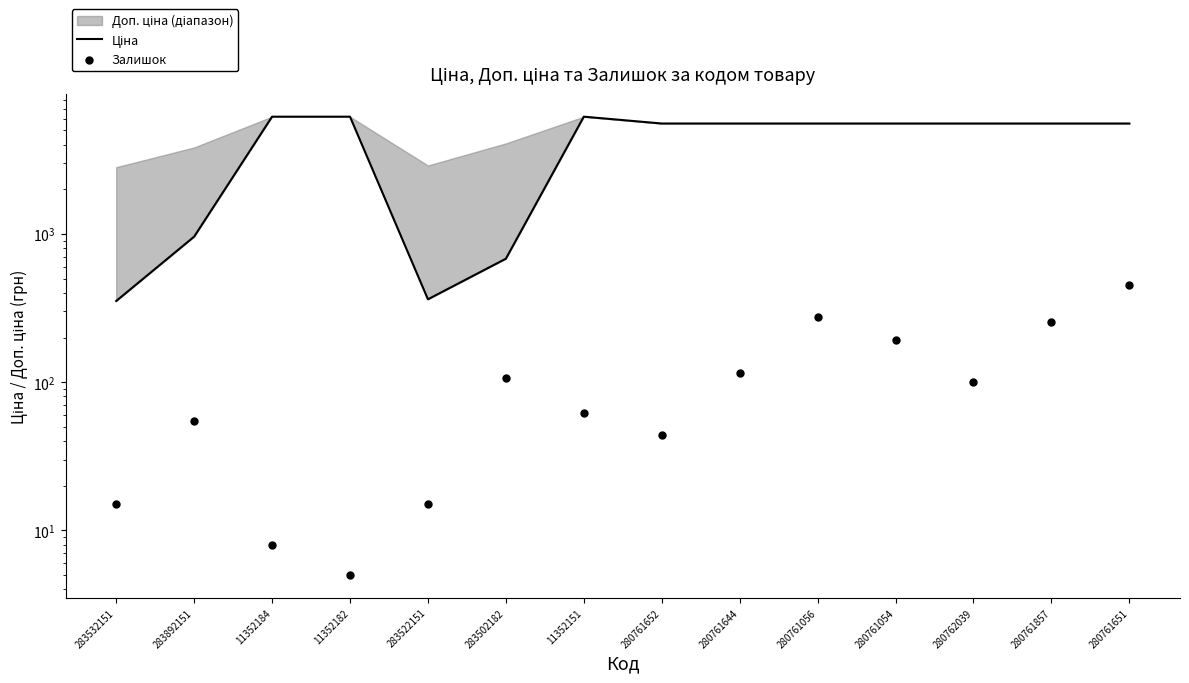

Which series has the largest total across all categories?

Ціна